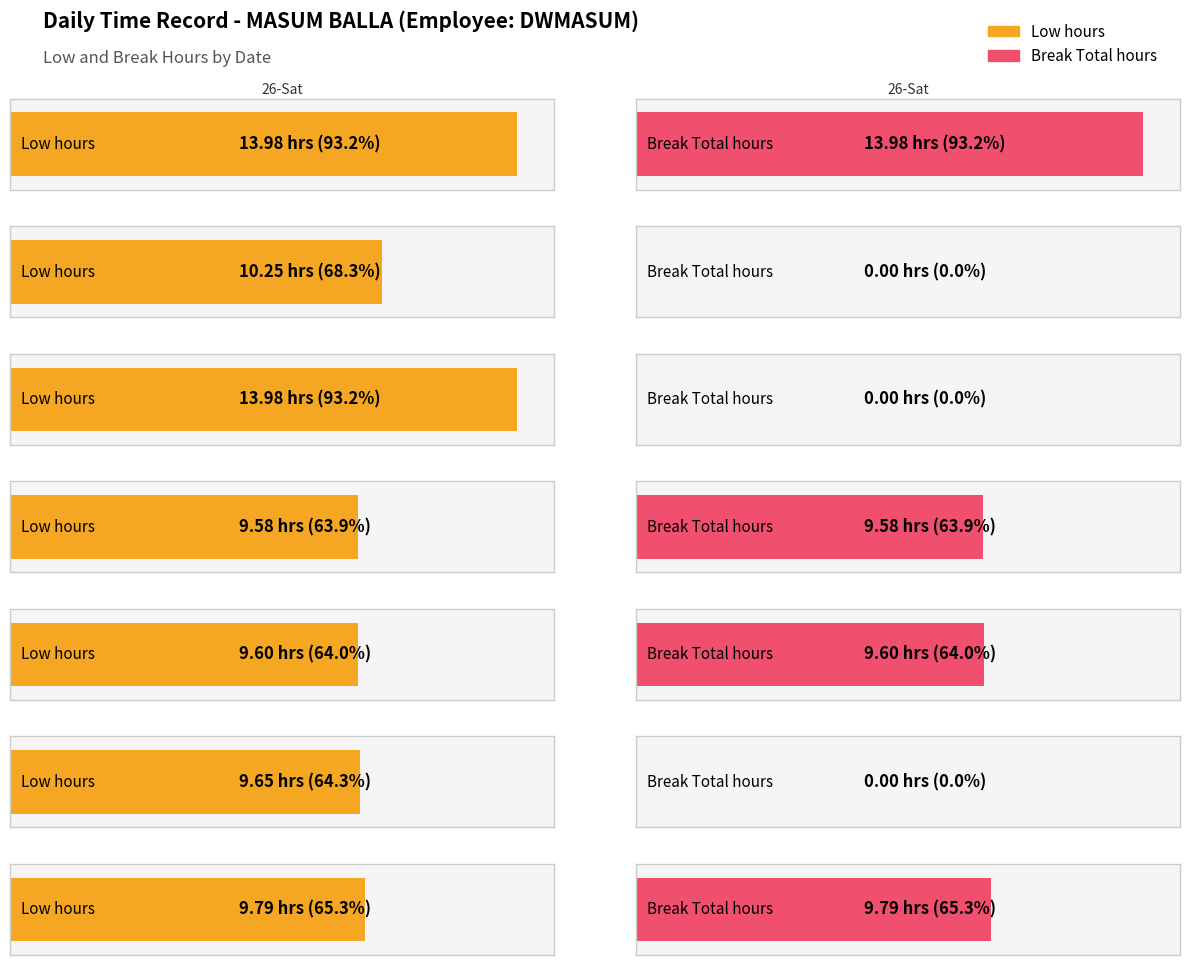

What is the total value across all series at 28-Mon?

14.0